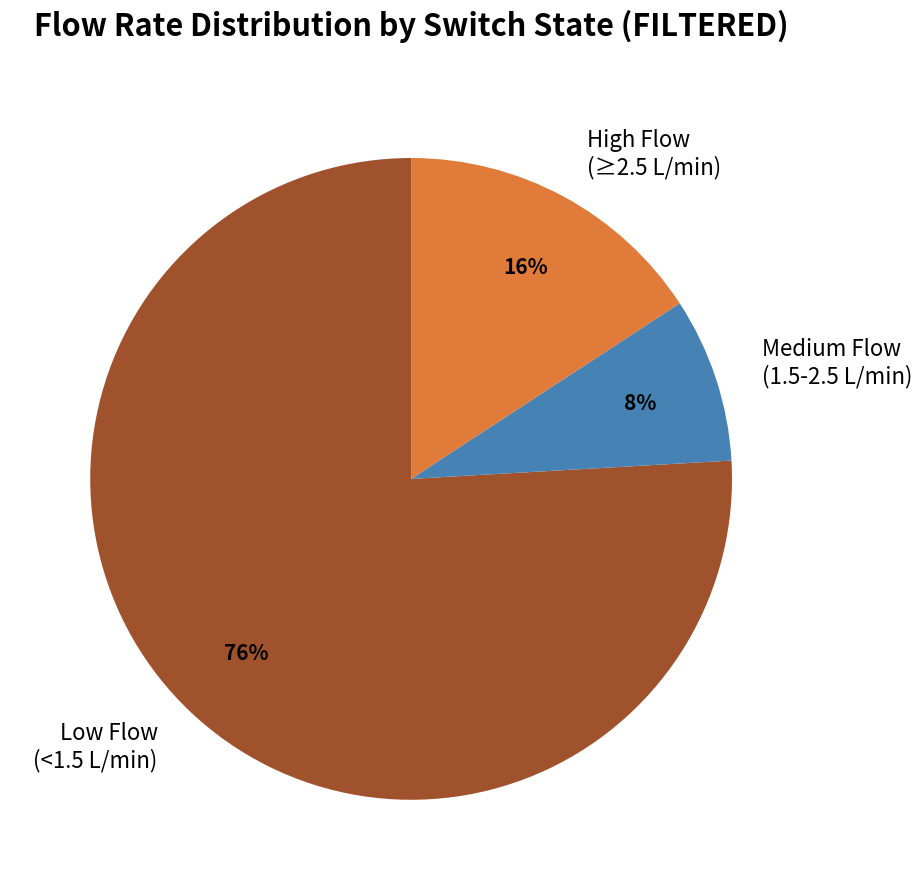

To the nearest percent, what is the average slice percentage?

33%